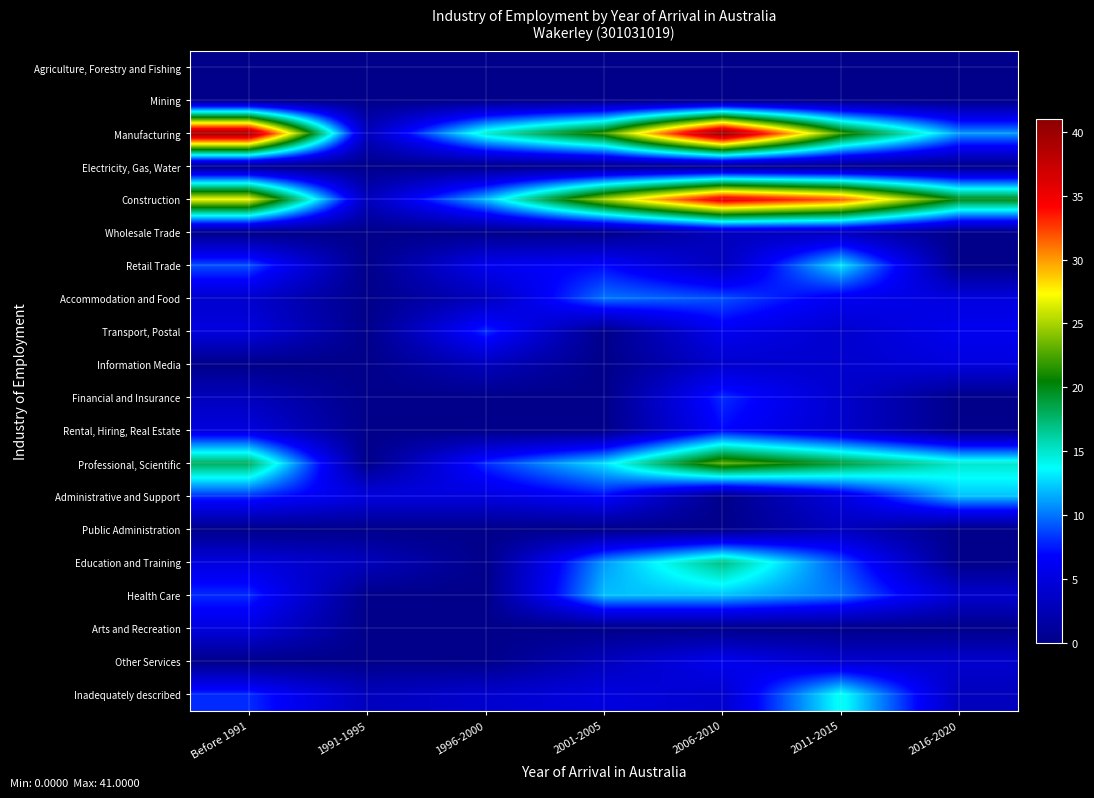

Reading right to left, extract all data points from this chart.

Agriculture, Forestry and Fishing: 2016-2020=0	2011-2015=0	2006-2010=0	2001-2005=0	1996-2000=0	1991-1995=0	Before 1991=0
Mining: 2016-2020=0	2011-2015=0	2006-2010=0	2001-2005=0	1996-2000=0	1991-1995=0	Before 1991=0
Manufacturing: 2016-2020=11	2011-2015=22	2006-2010=41	2001-2005=22	1996-2000=15	1991-1995=3	Before 1991=40
Electricity, Gas, Water: 2016-2020=0	2011-2015=0	2006-2010=0	2001-2005=0	1996-2000=0	1991-1995=0	Before 1991=0
Construction: 2016-2020=20	2011-2015=32	2006-2010=36	2001-2005=25	1996-2000=12	1991-1995=3	Before 1991=27
Wholesale Trade: 2016-2020=0	2011-2015=3	2006-2010=3	2001-2005=0	1996-2000=0	1991-1995=0	Before 1991=0
Retail Trade: 2016-2020=0	2011-2015=13	2006-2010=3	2001-2005=7	1996-2000=6	1991-1995=0	Before 1991=9
Accommodation and Food: 2016-2020=5	2011-2015=6	2006-2010=9	2001-2005=10	1996-2000=3	1991-1995=0	Before 1991=4
Transport, Postal: 2016-2020=6	2011-2015=4	2006-2010=6	2001-2005=0	1996-2000=8	1991-1995=0	Before 1991=5
Information Media: 2016-2020=5	2011-2015=4	2006-2010=4	2001-2005=0	1996-2000=3	1991-1995=0	Before 1991=0
Financial and Insurance: 2016-2020=0	2011-2015=4	2006-2010=8	2001-2005=0	1996-2000=0	1991-1995=0	Before 1991=3
Rental, Hiring, Real Estate: 2016-2020=0	2011-2015=4	2006-2010=7	2001-2005=0	1996-2000=0	1991-1995=0	Before 1991=5
Professional, Scientific: 2016-2020=15	2011-2015=19	2006-2010=23	2001-2005=13	1996-2000=8	1991-1995=0	Before 1991=18
Administrative and Support: 2016-2020=12	2011-2015=5	2006-2010=0	2001-2005=7	1996-2000=5	1991-1995=5	Before 1991=8
Public Administration: 2016-2020=0	2011-2015=3	2006-2010=0	2001-2005=0	1996-2000=0	1991-1995=0	Before 1991=0
Education and Training: 2016-2020=0	2011-2015=9	2006-2010=17	2001-2005=11	1996-2000=0	1991-1995=3	Before 1991=5
Health Care: 2016-2020=4	2011-2015=10	2006-2010=12	2001-2005=12	1996-2000=0	1991-1995=0	Before 1991=8
Arts and Recreation: 2016-2020=0	2011-2015=0	2006-2010=0	2001-2005=0	1996-2000=0	1991-1995=0	Before 1991=5
Other Services: 2016-2020=4	2011-2015=4	2006-2010=6	2001-2005=3	1996-2000=0	1991-1995=0	Before 1991=0
Inadequately described: 2016-2020=3	2011-2015=14	2006-2010=4	2001-2005=5	1996-2000=4	1991-1995=3	Before 1991=8